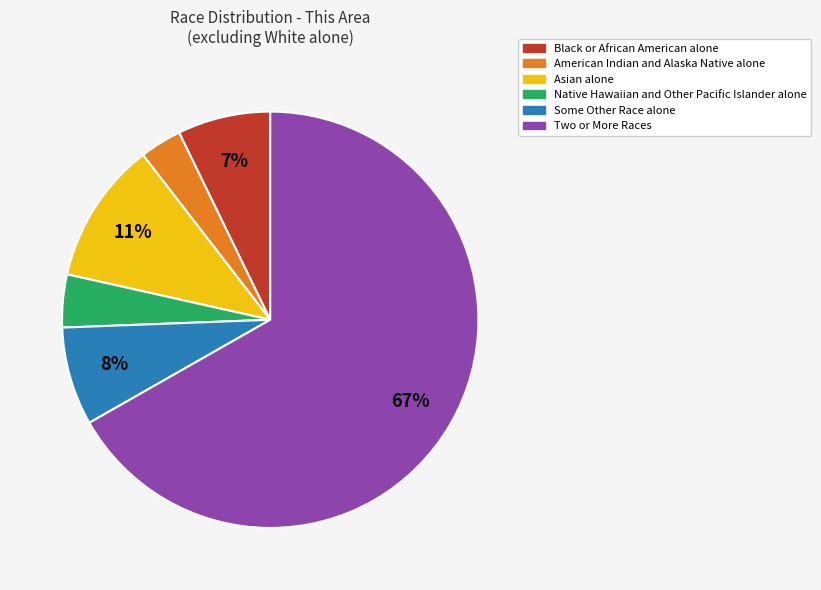

Do Black or African American alone and Two or More Races together represent more than half of the pie?

Yes